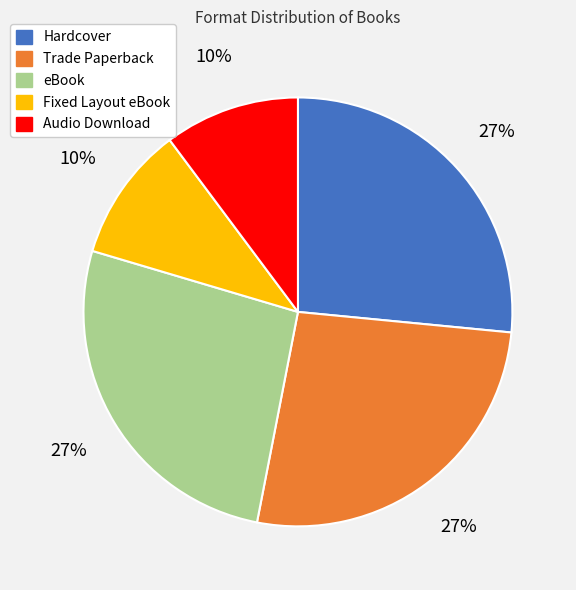

Between Audio Download and eBook, which is larger?

eBook